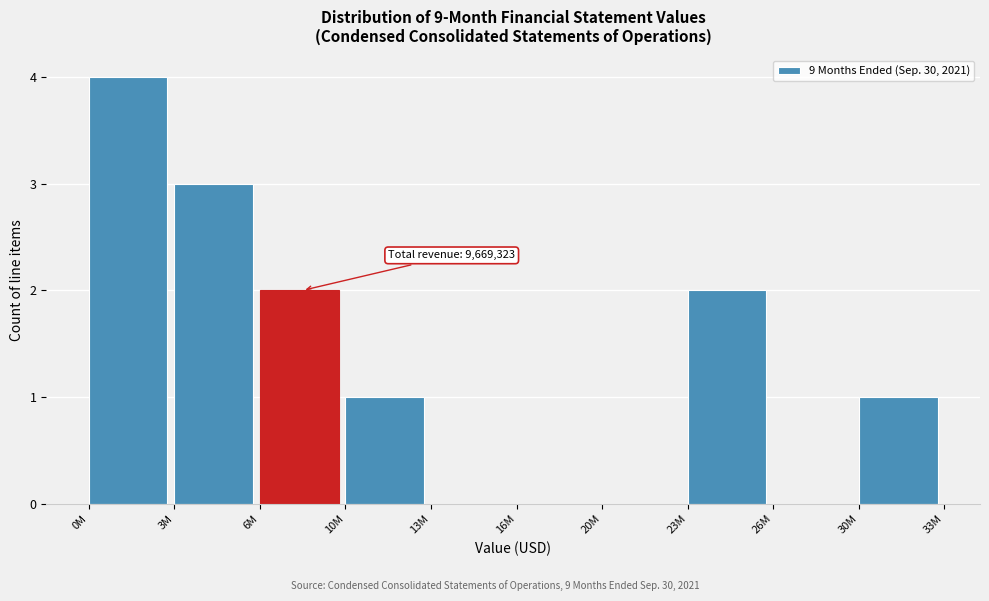

Reading left to right, extract all data points from this chart.

0M=4	3M=3	6M=2	10M=1	13M=0	16M=0	20M=0	23M=2	26M=0	30M=1